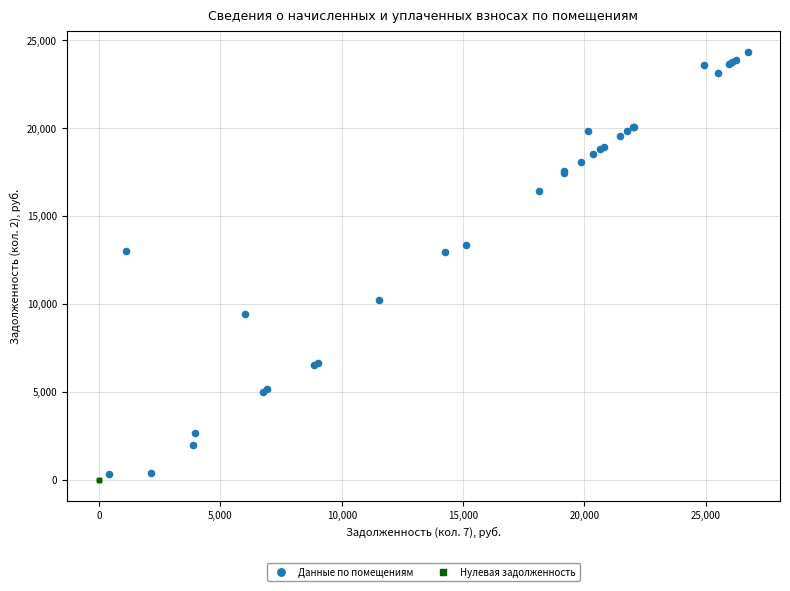

Which series contains the highest Y value?

Данные по помещениям